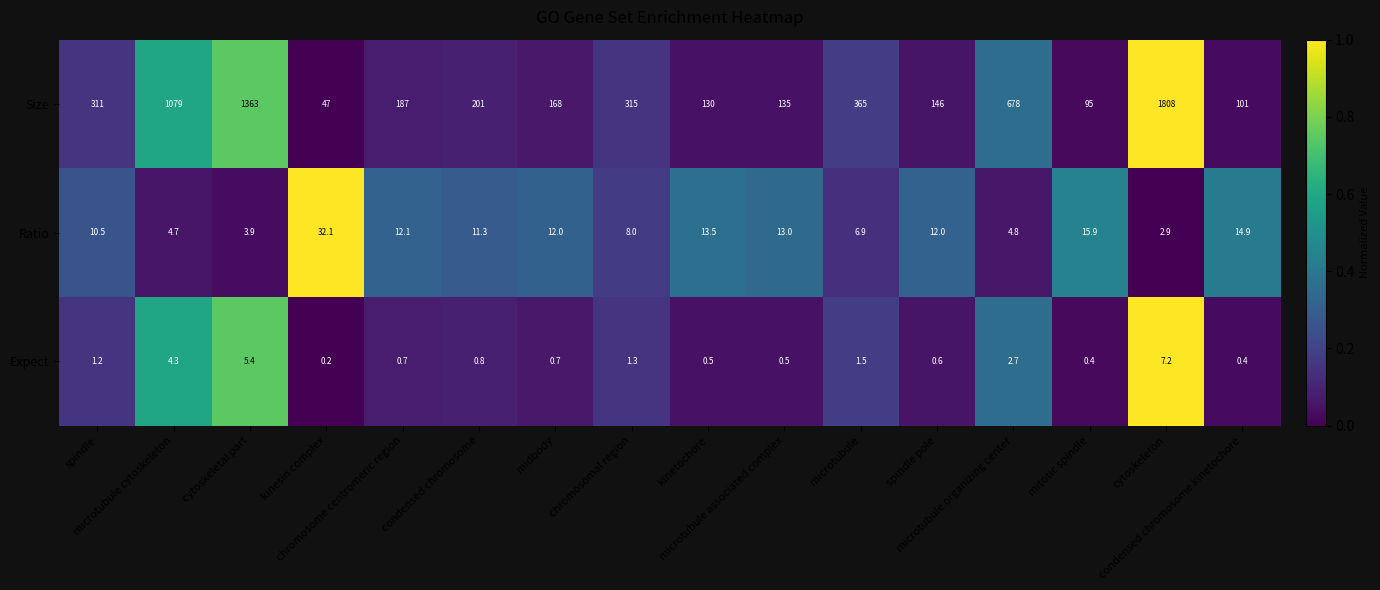

Count the number of data series in this chart.

3